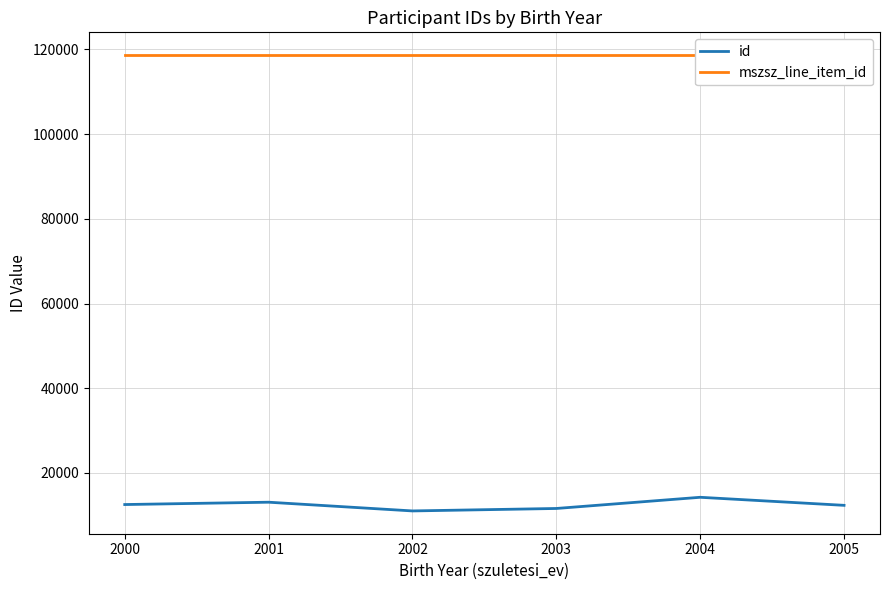

True or false: mszsz_line_item_id has more than 0 points higher than both neighbors.

False